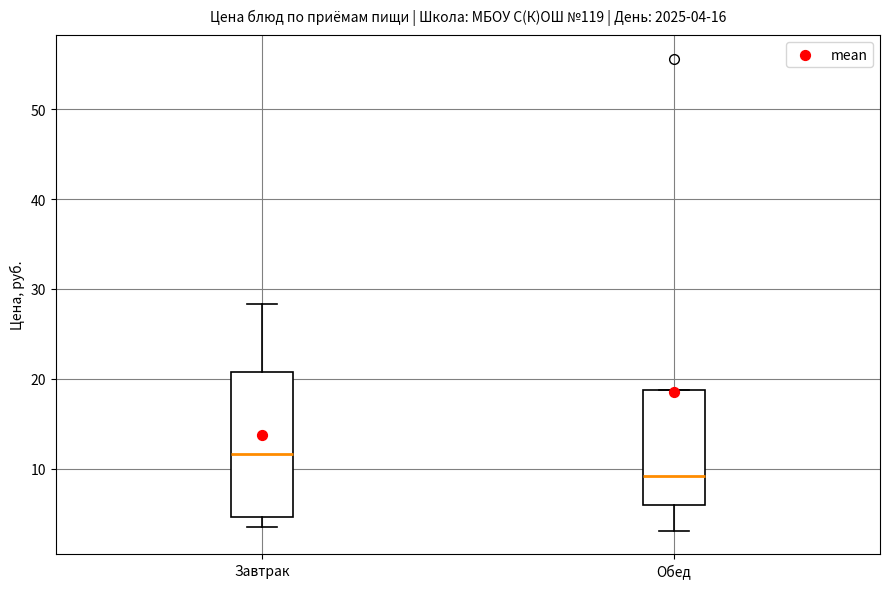

Which box's median line is the lowest?

Обед